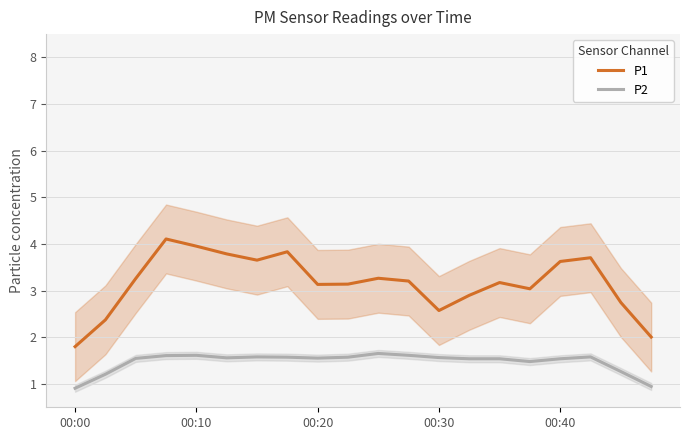

Read the P2 value at 17.

1.6